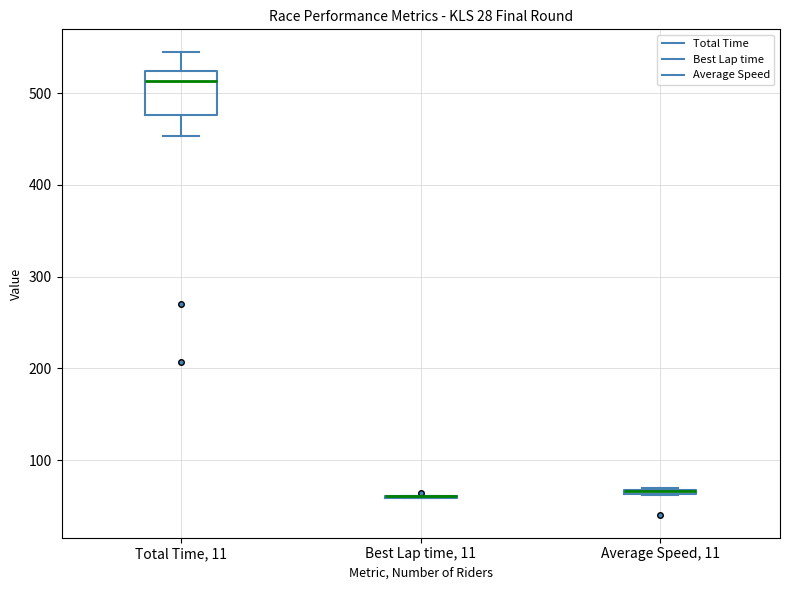

Where is the lower edge of the box for Total Time, 11 on the y-axis? The values are not printed on the chart, so give them approximately, as read against the axis.

480